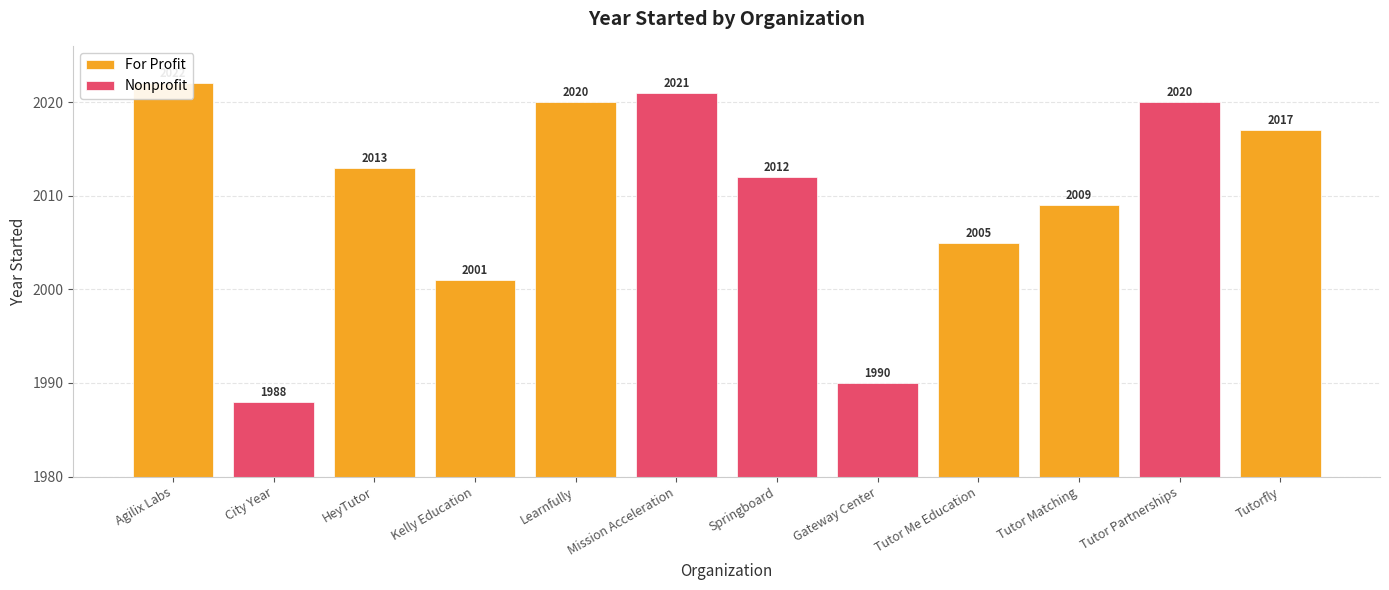

Rank the categories by value from lowest to highest.

City Year, Gateway Center, Kelly Education, Tutor Me Education, Tutor Matching, Springboard, HeyTutor, Tutorfly, Learnfully, Tutor Partnerships, Mission Acceleration, Agilix Labs